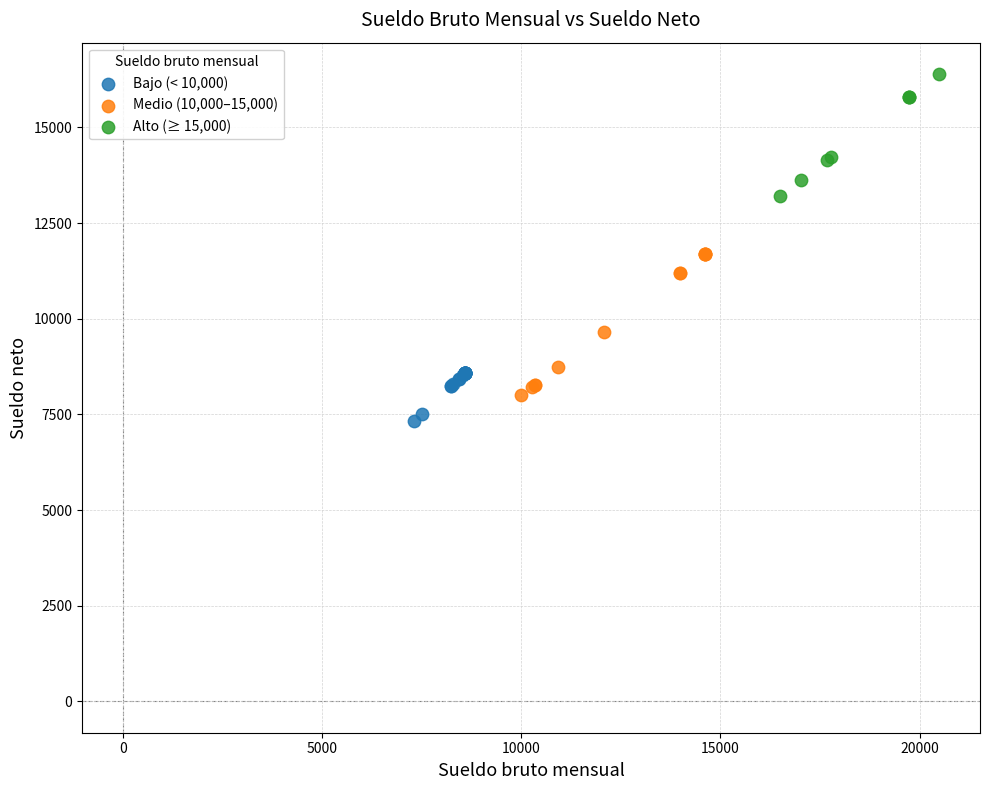

Which series contains the lowest Y value?

Bajo (< 10,000)